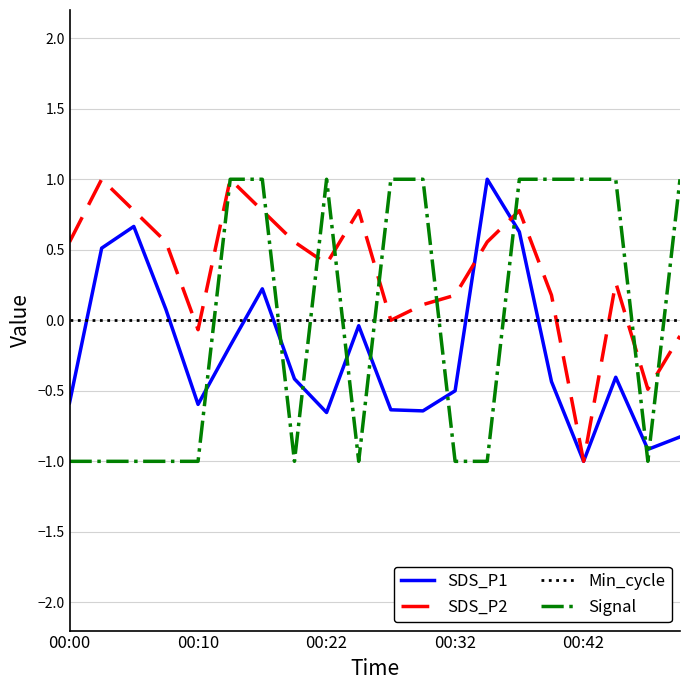

How many Signal values are between -1 and 1?

20